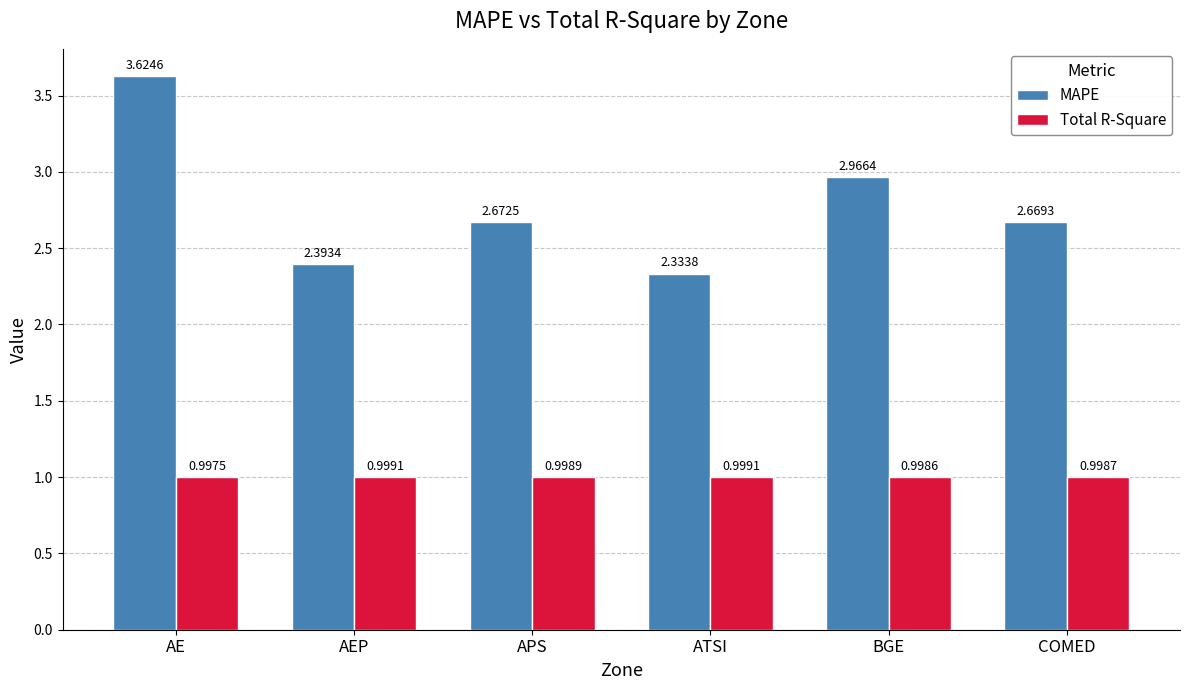

What is the label of the 2nd bar from the right?

BGE